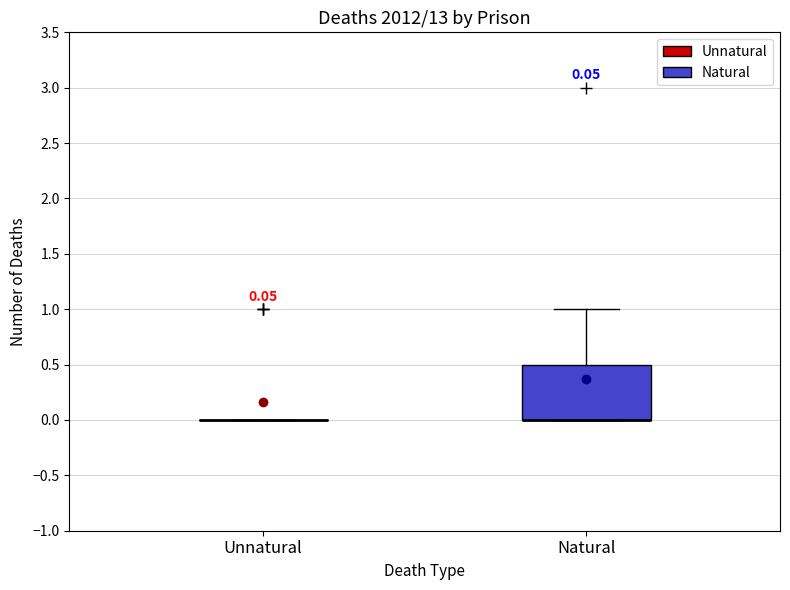

Comparing the boxes themselves (not the whiskers), which one is the tallest?

Natural